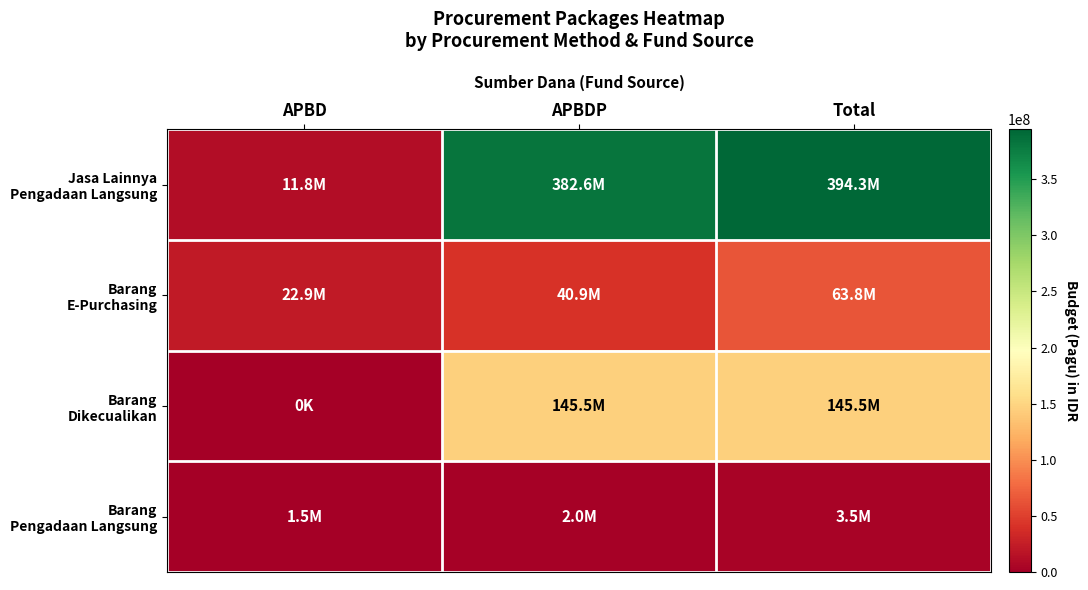

What is the total value across all series at APBD?

36186614